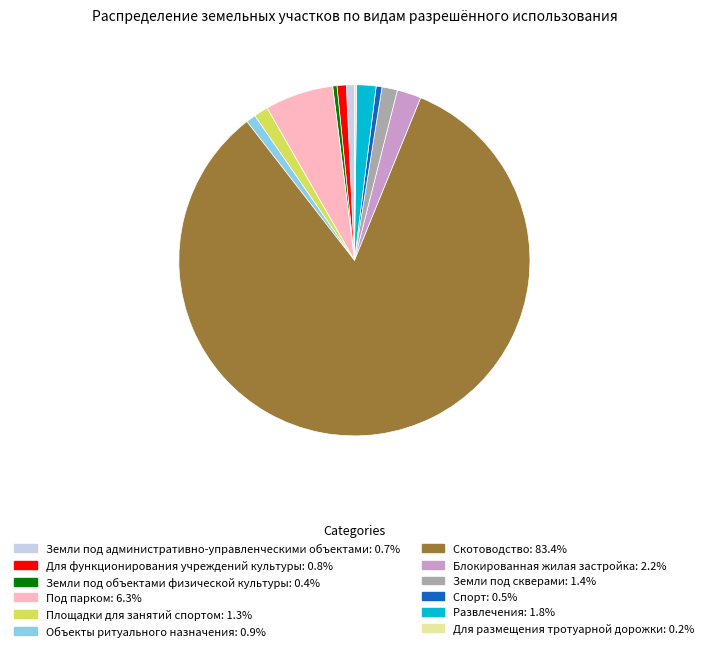

Combined, do Развлечения and Под парком account for over 50%?

No